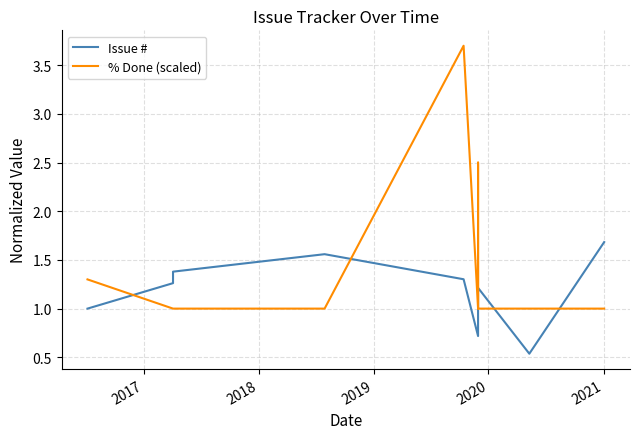

What is the maximum value shown in the chart?

3.7